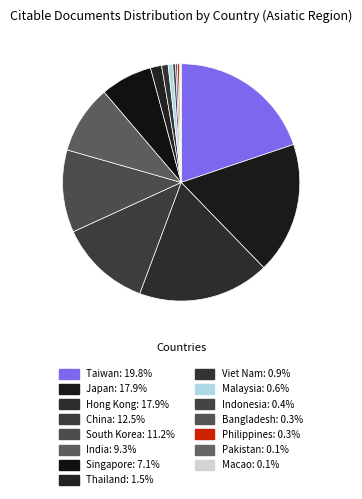

Which category has the smallest portion of the pie?

Pakistan